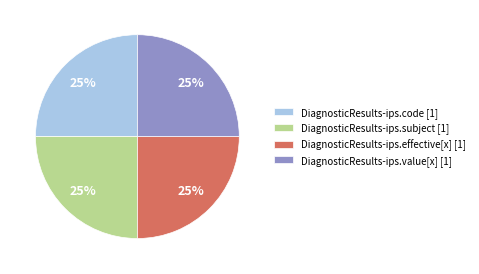

Count the number of slices in the pie.

4